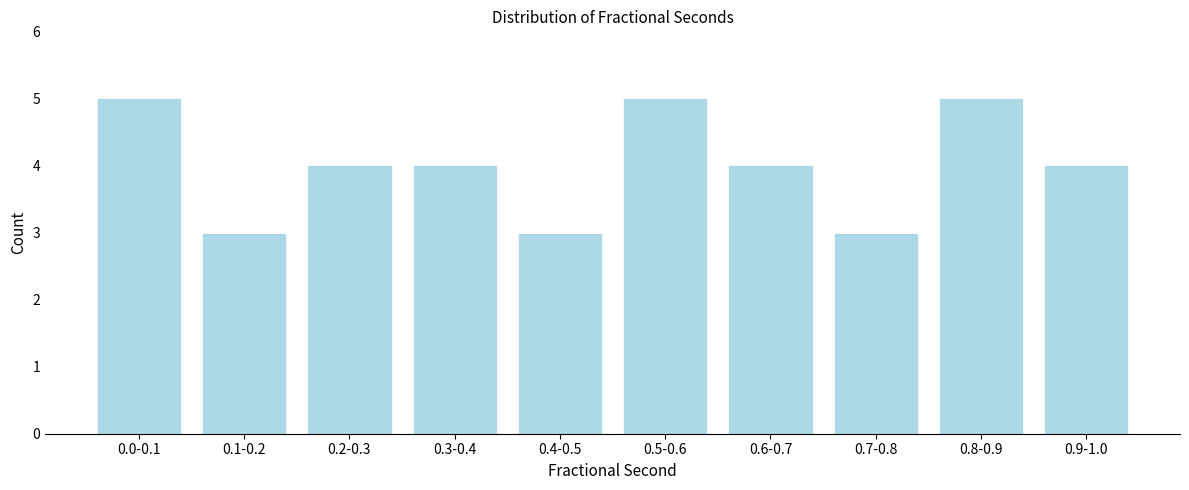

Reading left to right, what are all the values shown in this chart?

0.0-0.1=5	0.1-0.2=3	0.2-0.3=4	0.3-0.4=4	0.4-0.5=3	0.5-0.6=5	0.6-0.7=4	0.7-0.8=3	0.8-0.9=5	0.9-1.0=4